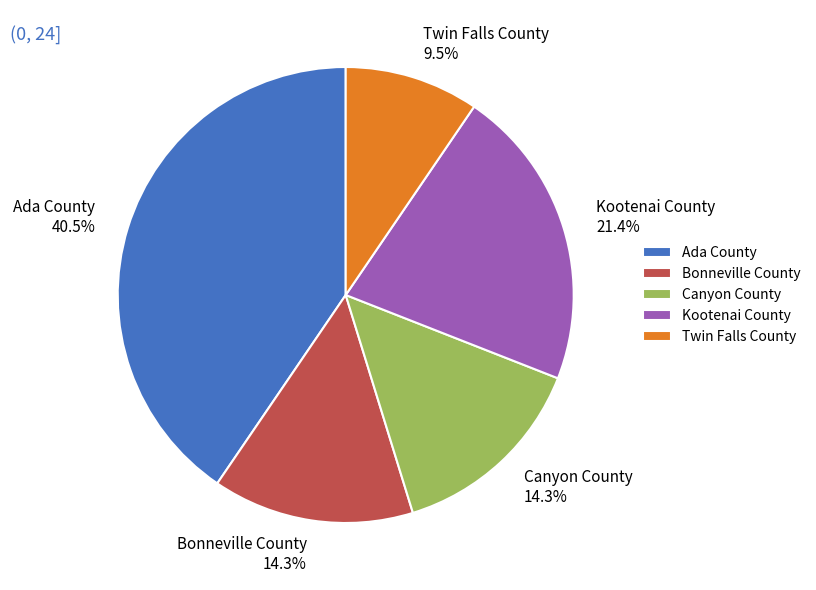

To the nearest percent, what is the combined percentage of Ada County and Twin Falls County?

50%